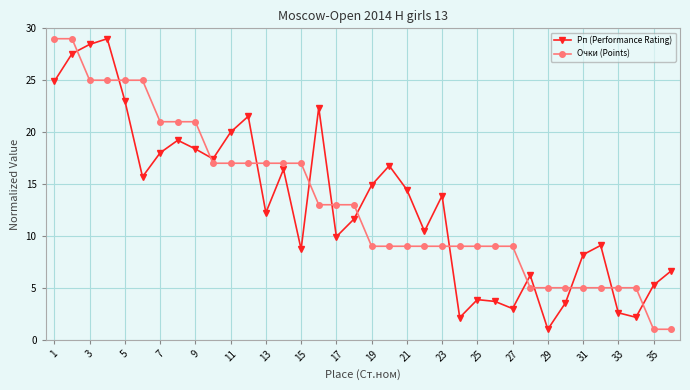

What is the value of the Очки (Points) point at the 4th from the left?

25.0